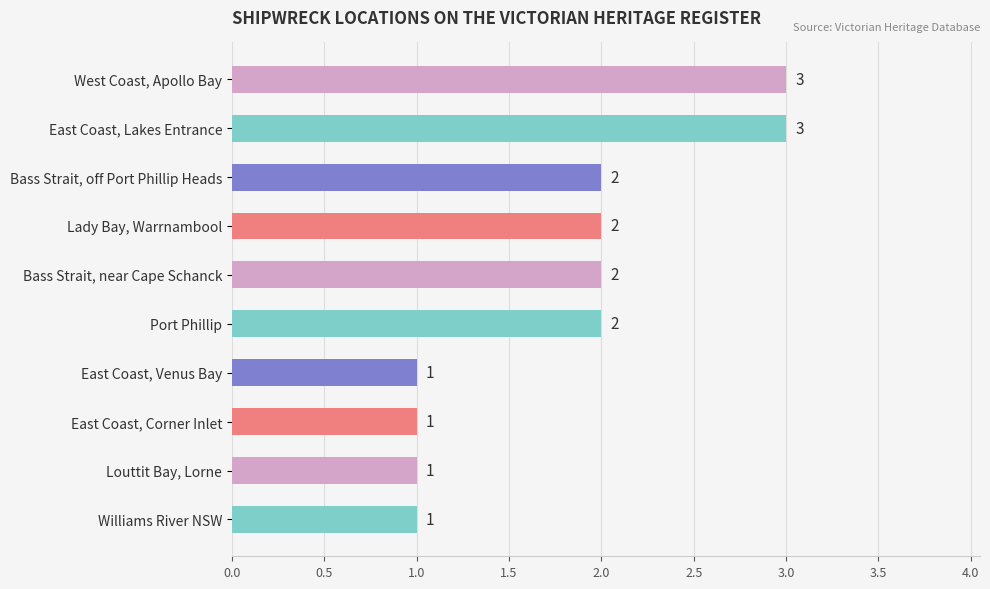

What is the minimum value shown in the chart?

1